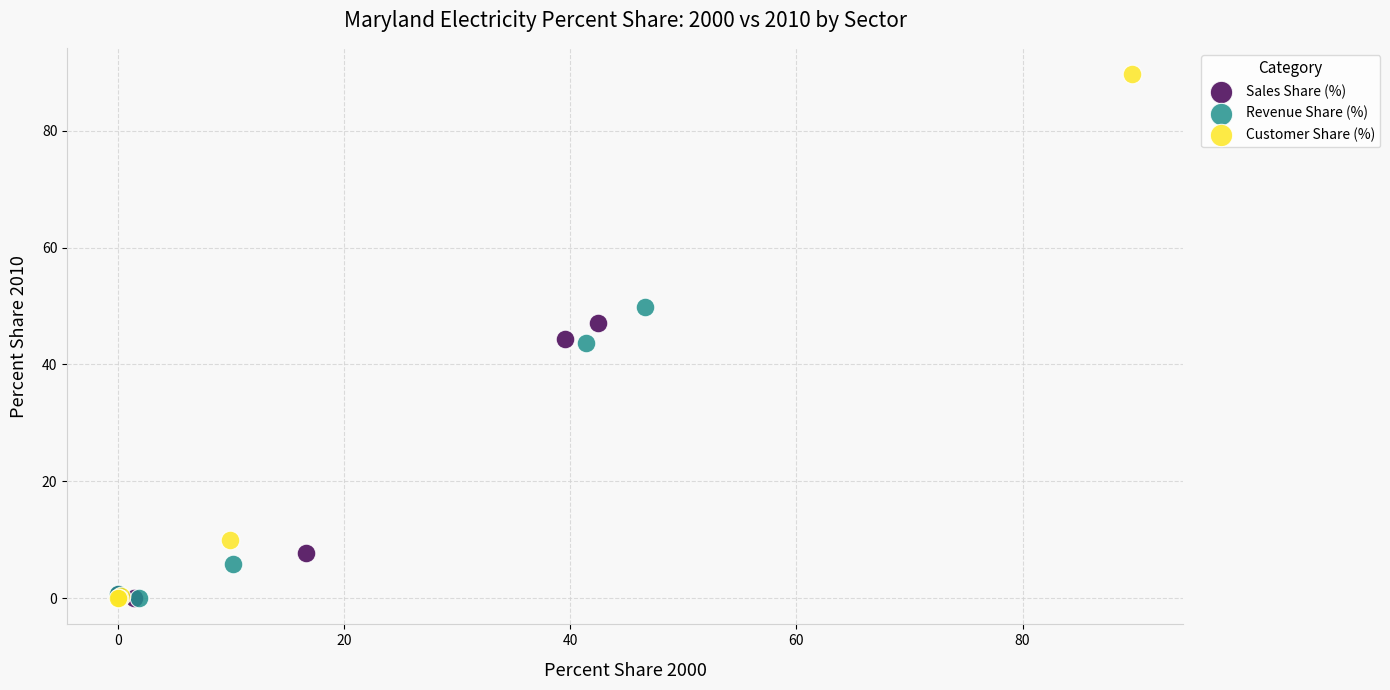

Which series reaches the maximum Y coordinate?

Customer Share (%)